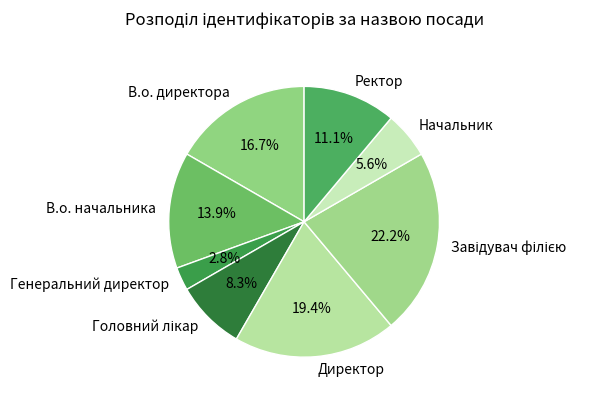

What is the ratio of the value at В.о. директора to the value at Директор?

0.9